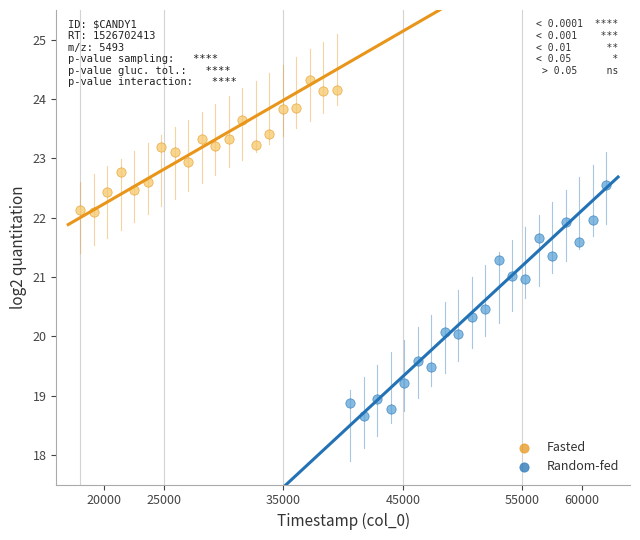

Which series has the largest Y range (max minus min)?

Random-fed